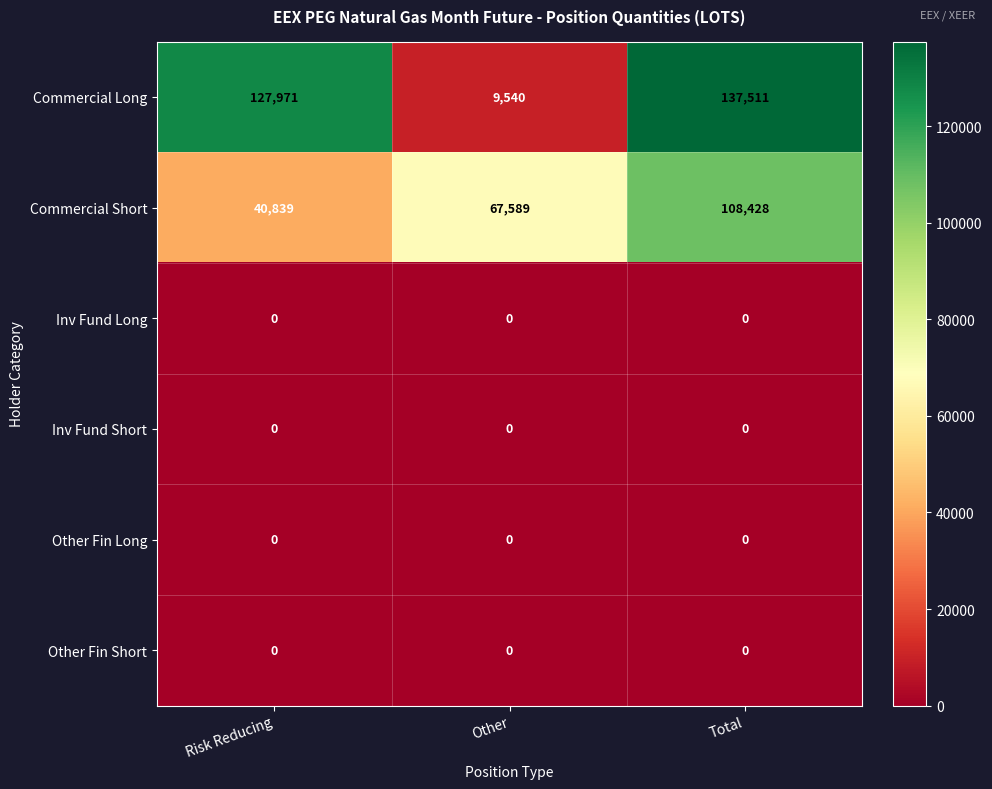

Which category has the highest value in the Commercial Long series?

Total